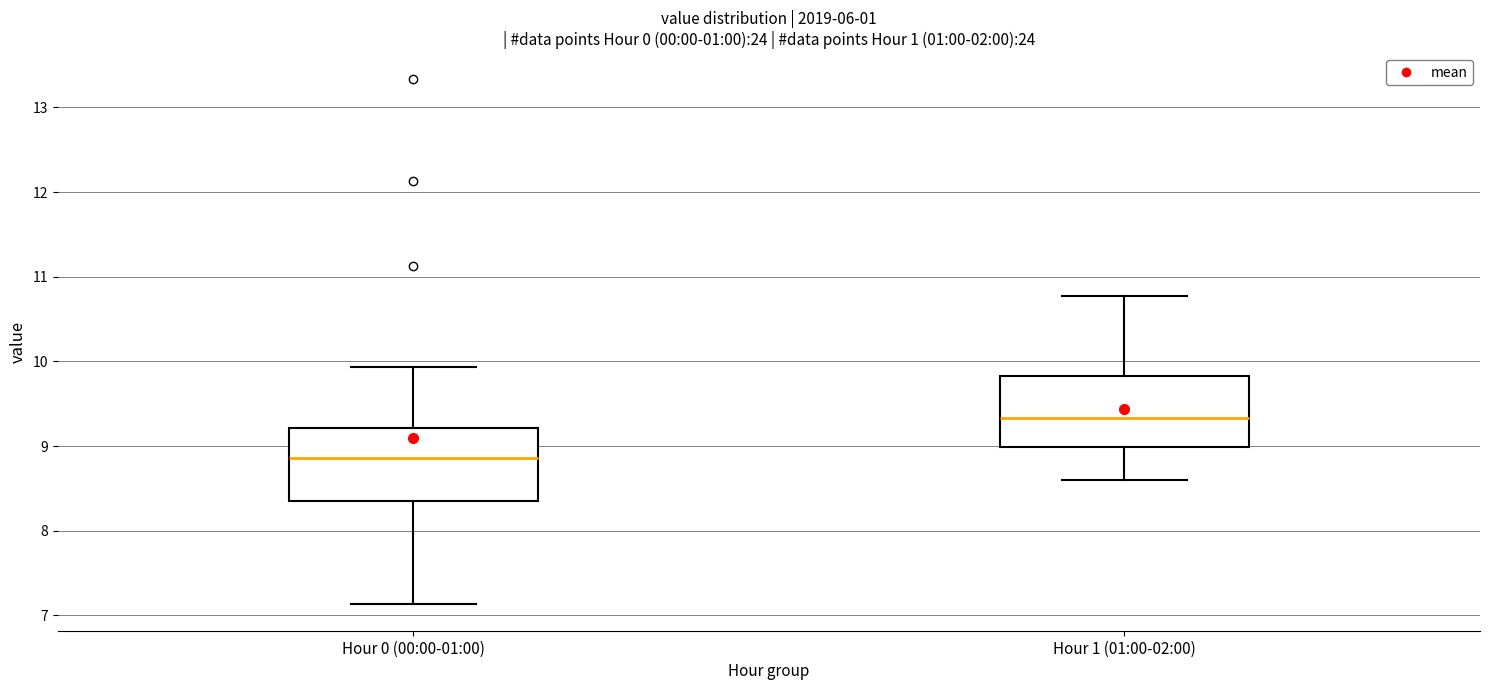

Which box has the highest median line?

Hour 1 (01:00-02:00)